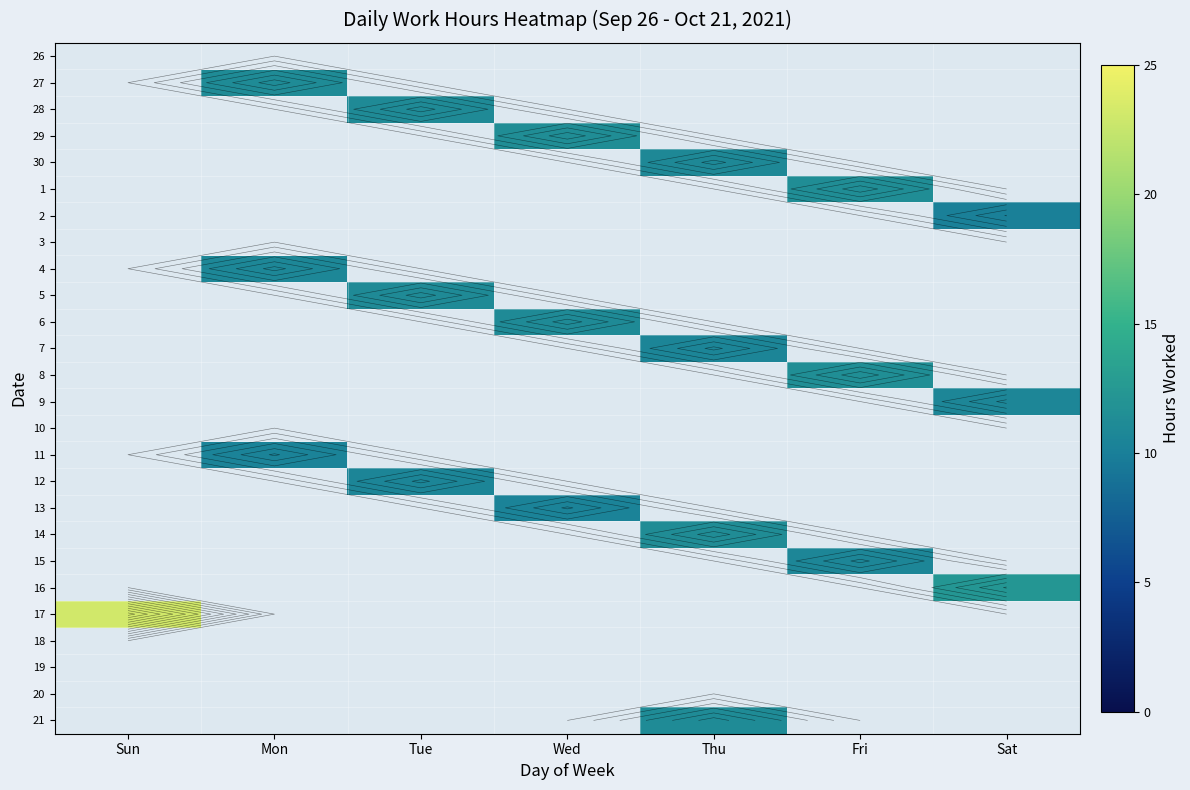

At which category does the chart reach its peak across all series?

Sun